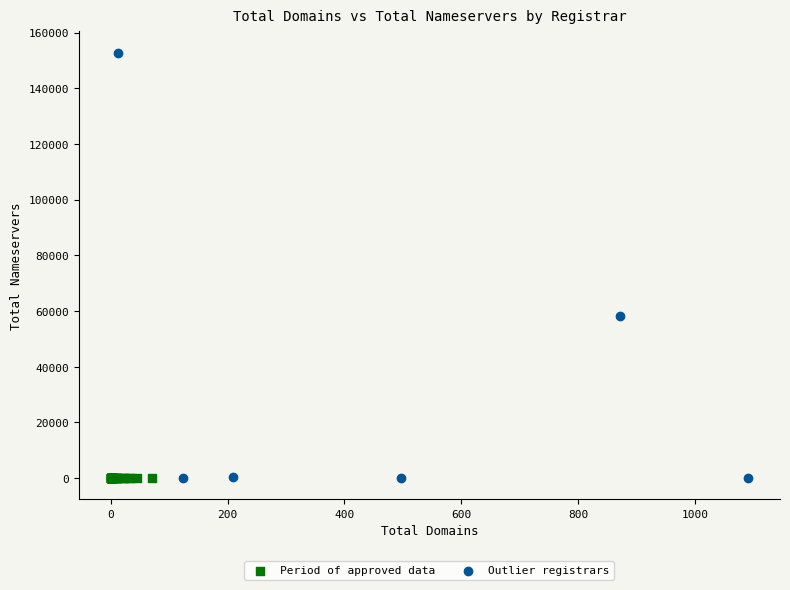

What are all the series names shown in the legend?

Period of approved data, Outlier registrars